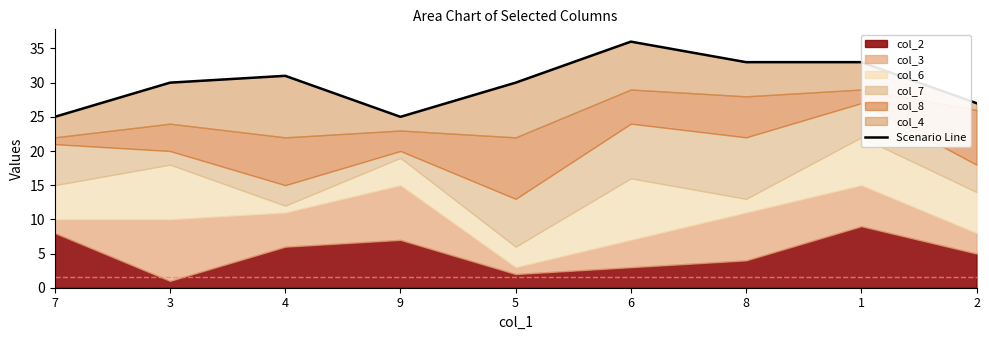

What is the difference between the values at 4 and 8?

2